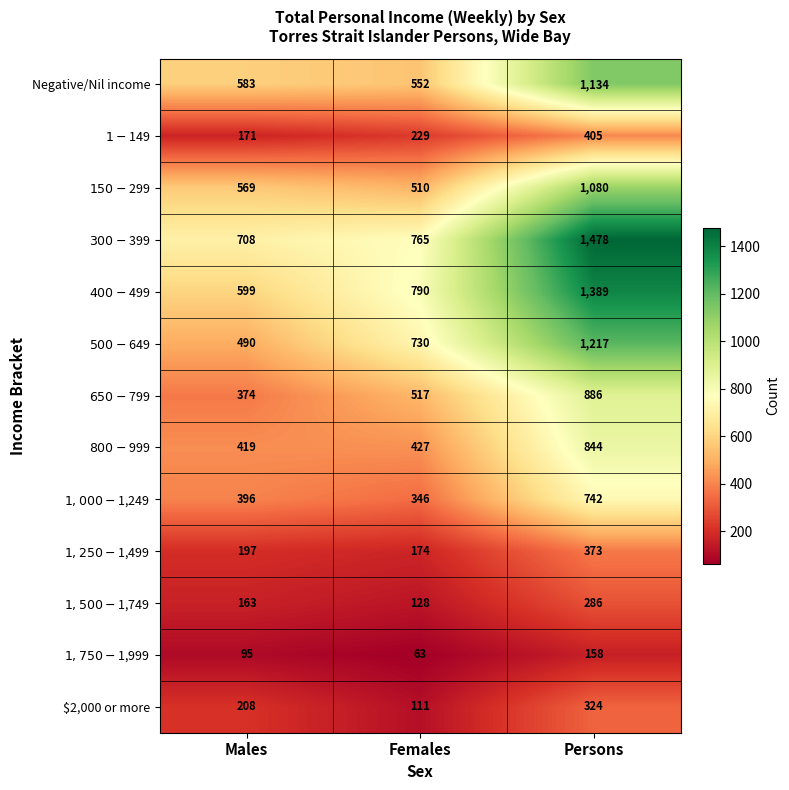

At which category is the sum across all series the highest?

Persons